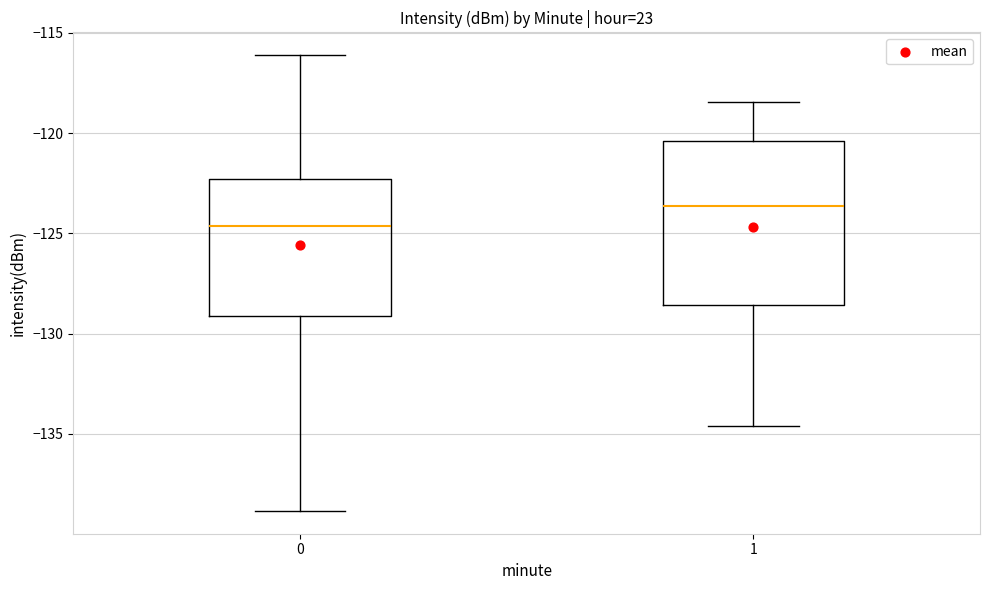

Which box has the lowest median line?

0